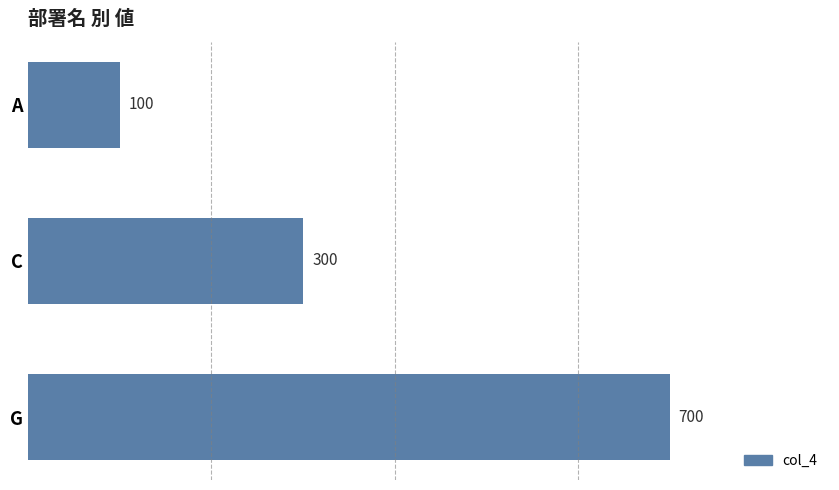

Where is the data nearest to the value 400?

C